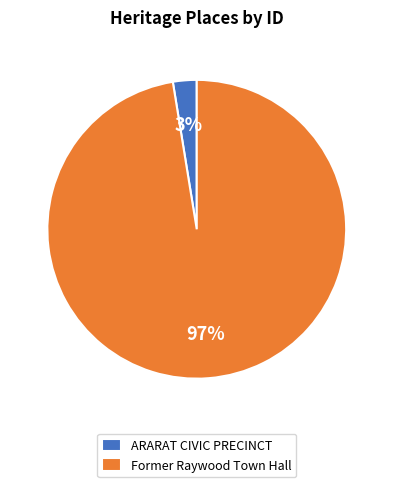

What is the smallest slice in the pie chart?

ARARAT CIVIC PRECINCT